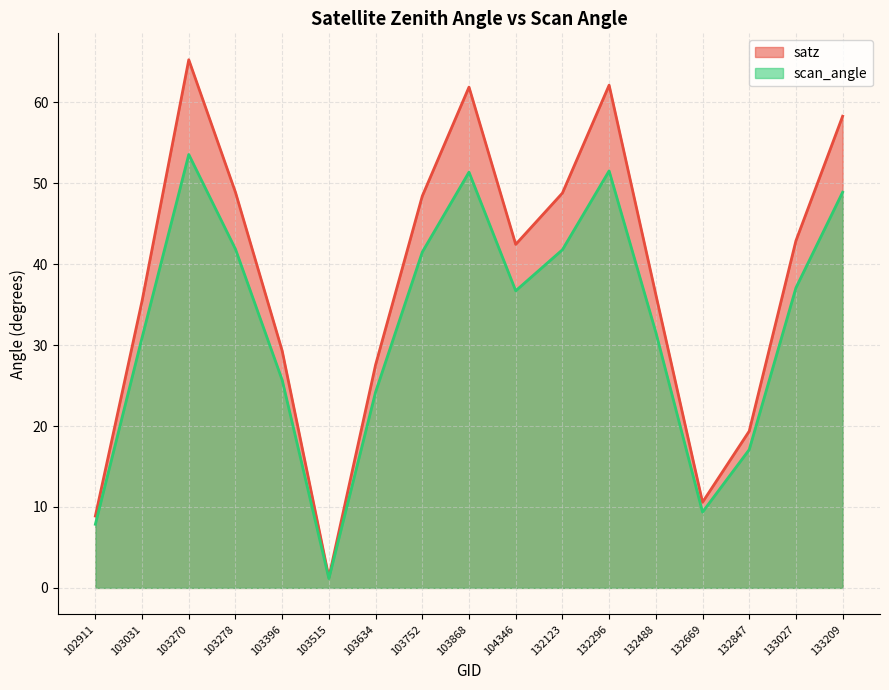

True or false: satz and scan_angle intersect in this chart.

False